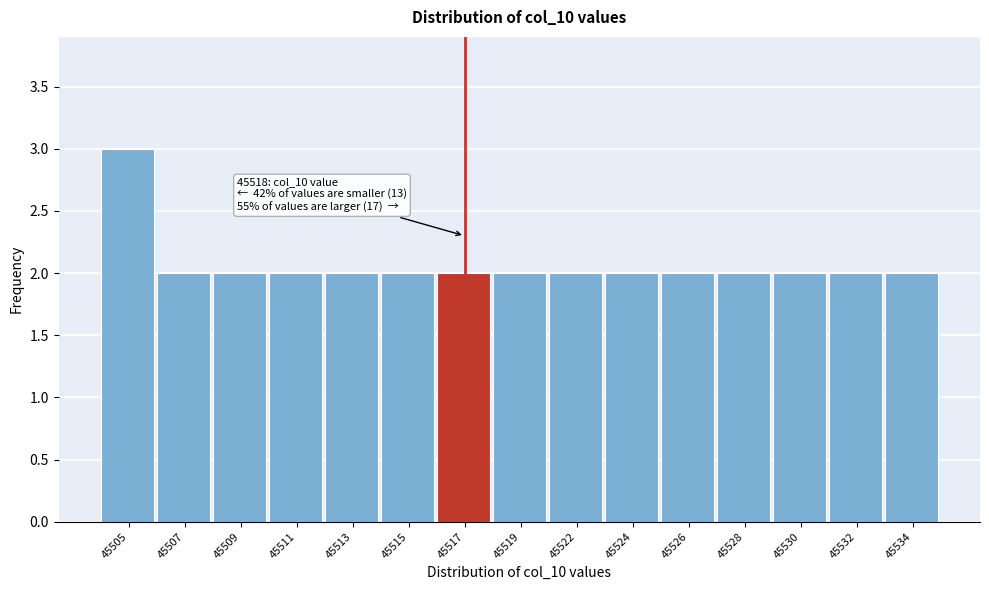

Reading left to right, extract all data points from this chart.

45505=3	45507=2	45509=2	45511=2	45513=2	45515=2	45517=2	45519=2	45522=2	45524=2	45526=2	45528=2	45530=2	45532=2	45534=2